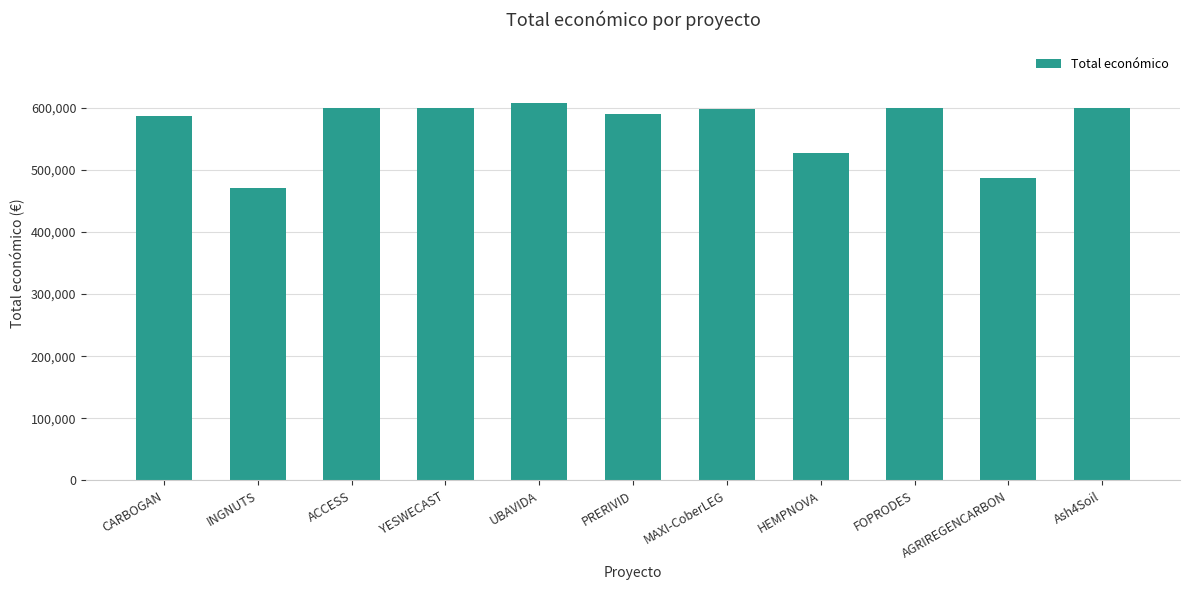

What is the value of the 8th bar from the left?

526962